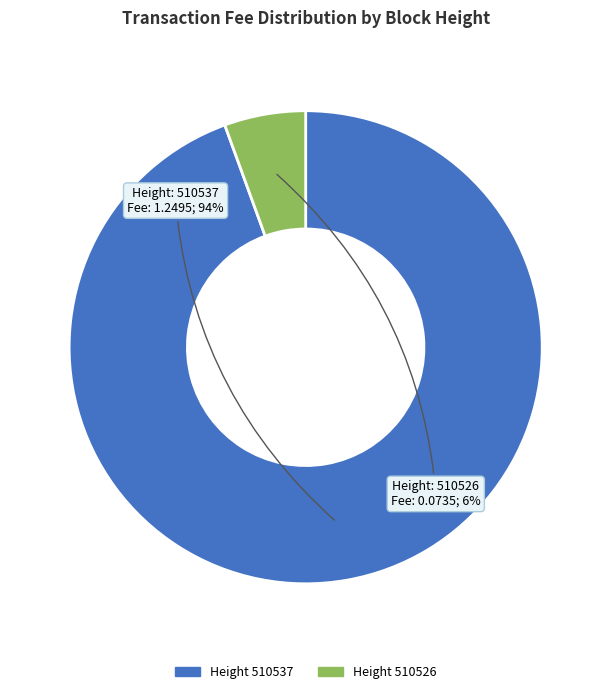

Is there any slice that represents more than half of the pie?

Yes